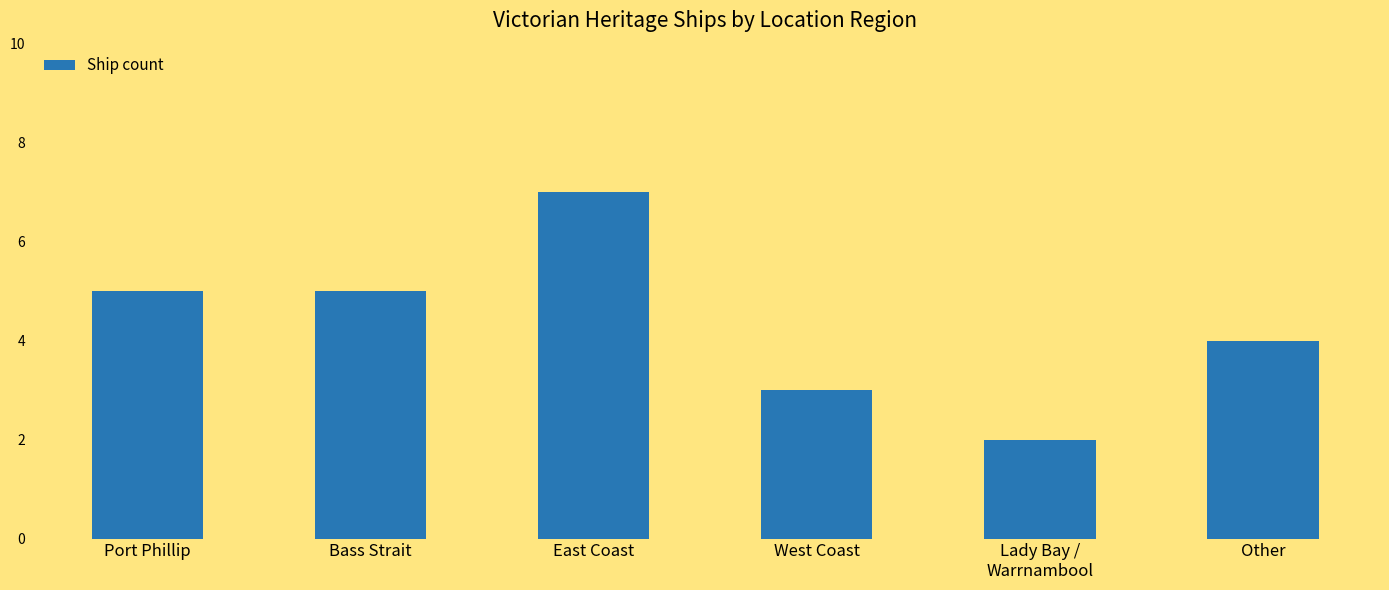

True or false: the data shows 3 at East Coast.

False